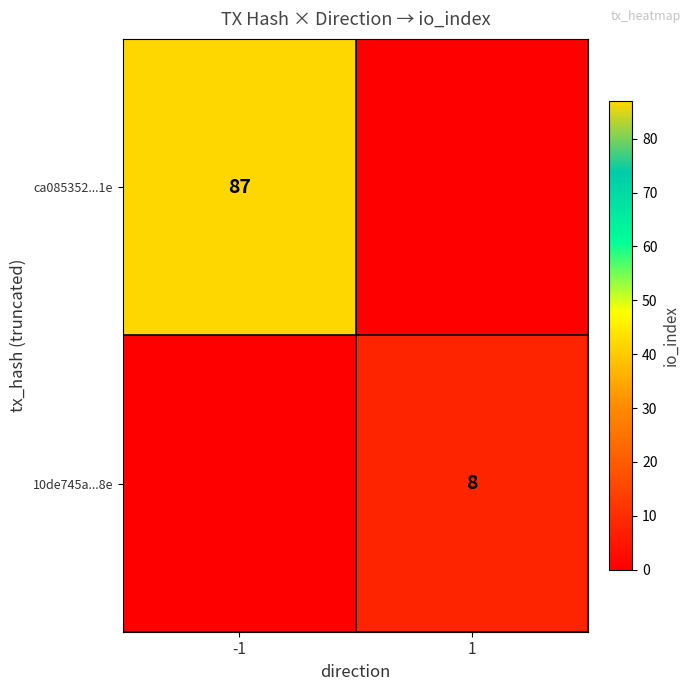

Which has a higher value, 1 or -1?

-1